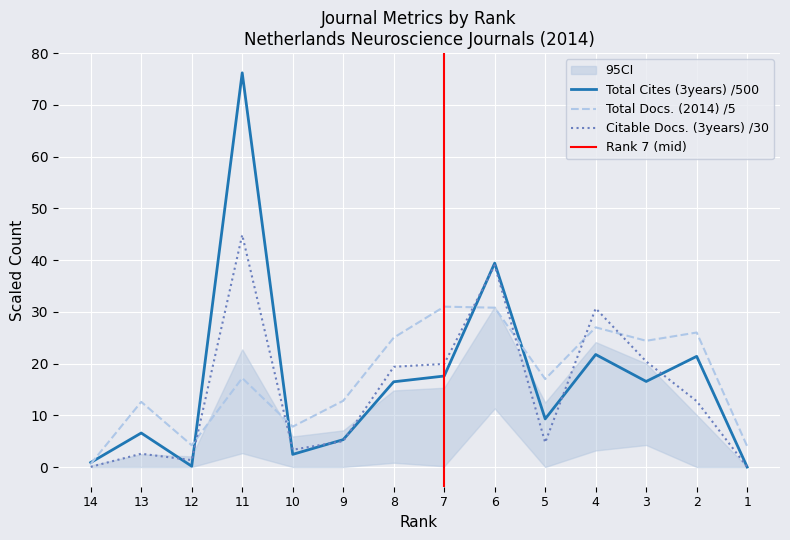

True or false: Total Cites (3years) has more than 0 interior local peaks.

True